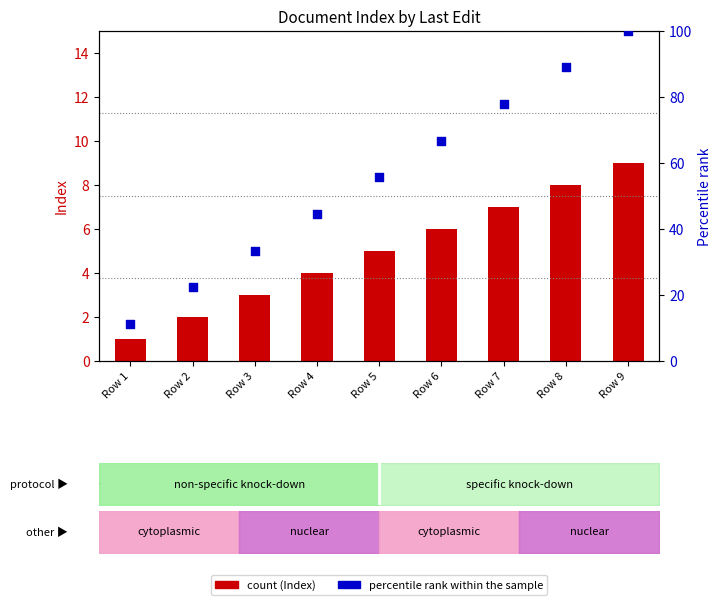

At how many categories does at least one series exceed 99?

1